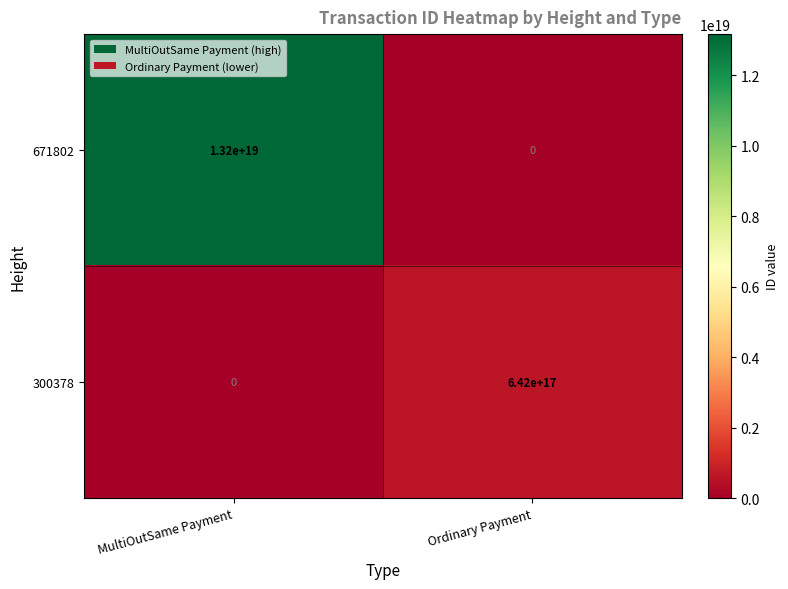

The 671802 series shows -7720548664570215424 at Ordinary Payment. True or false?

False